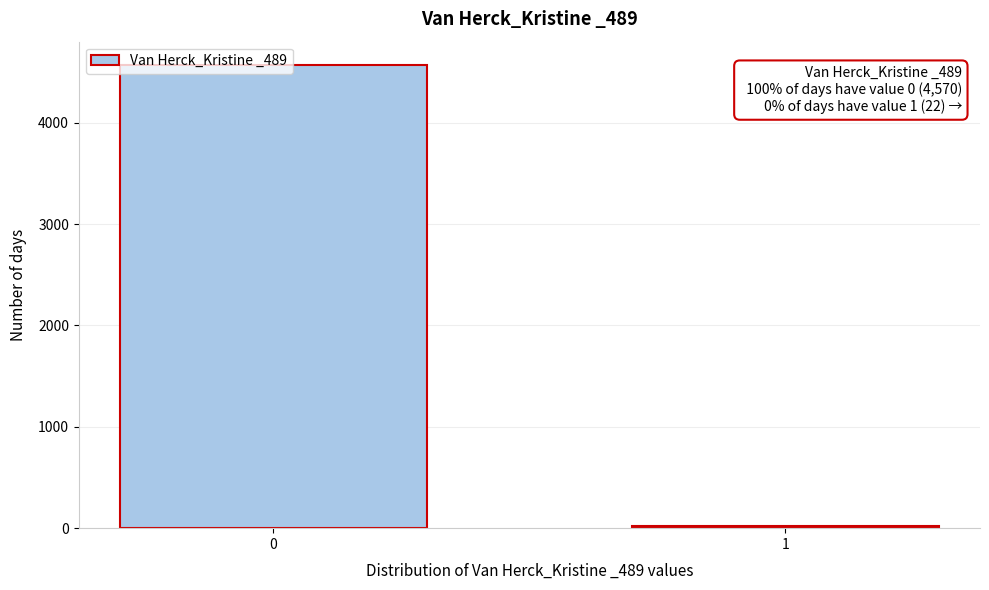

Rank the categories by value from lowest to highest.

1, 0